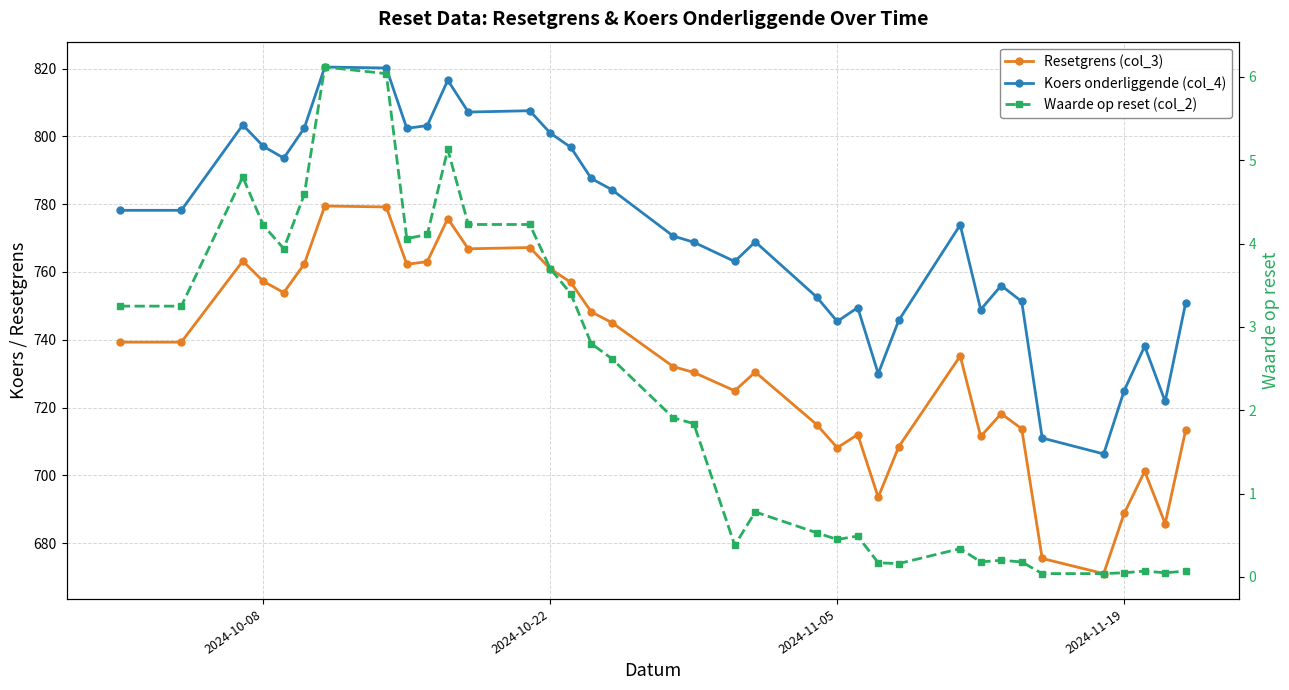

Count the number of data series in this chart.

3